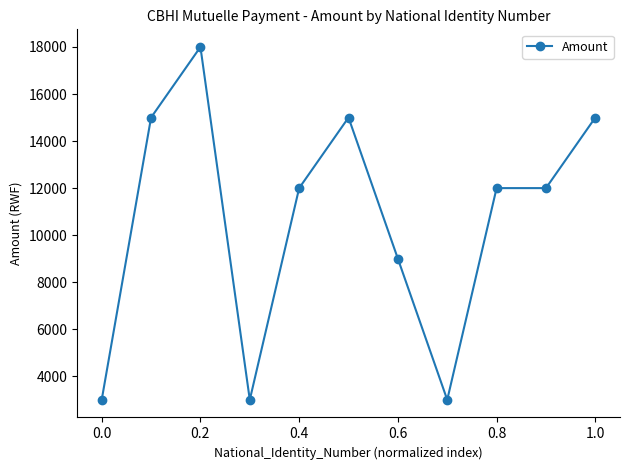

What is the value of the 9th point from the left?

12000